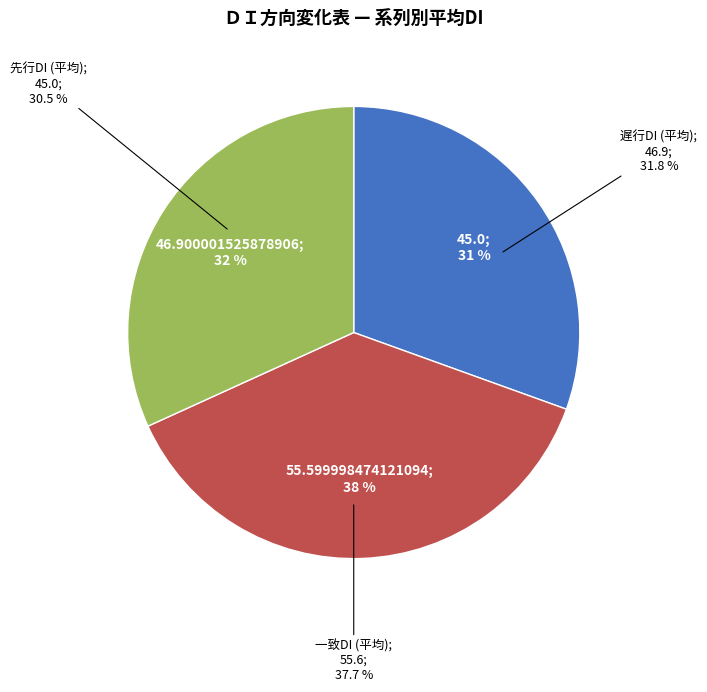

At 16, list the series in order from largest to smallest.

一致DI, 先行DI, 遅行DI